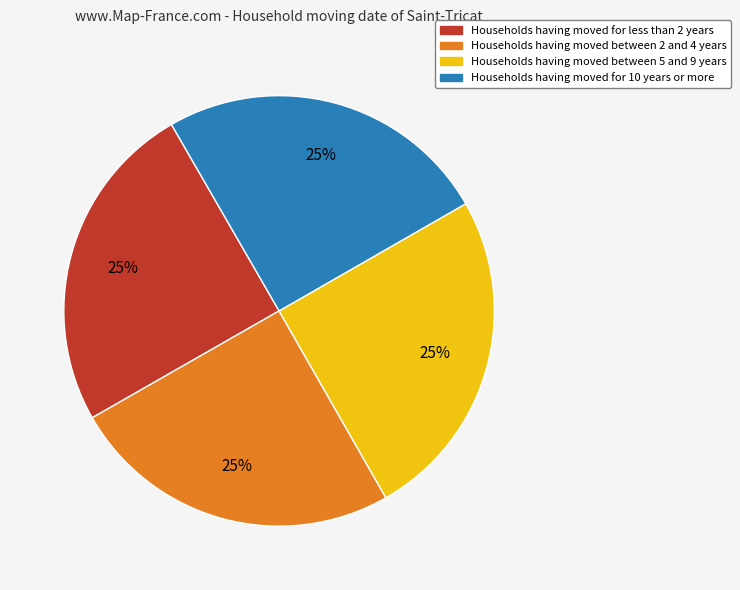

Is there a majority slice in this chart?

No